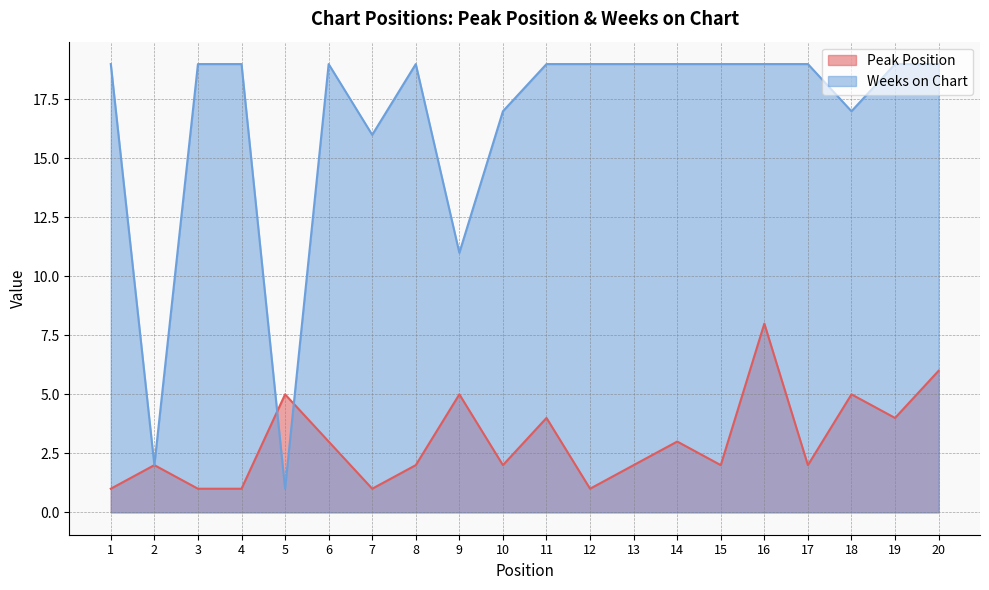

What is the difference between the maximum and minimum values in the Weeks on Chart series?

18